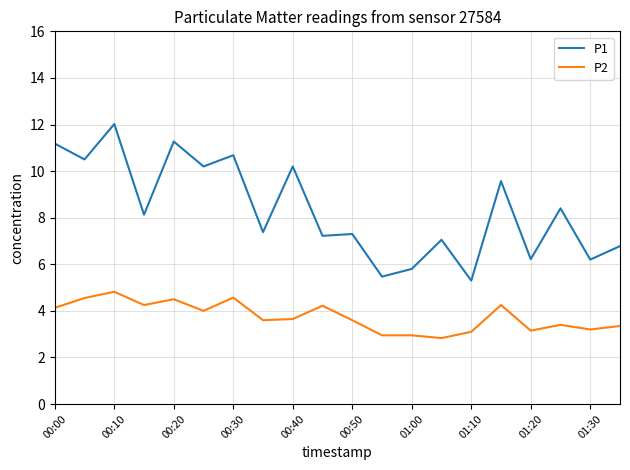

What is the lowest value of the P1 series?

5.3